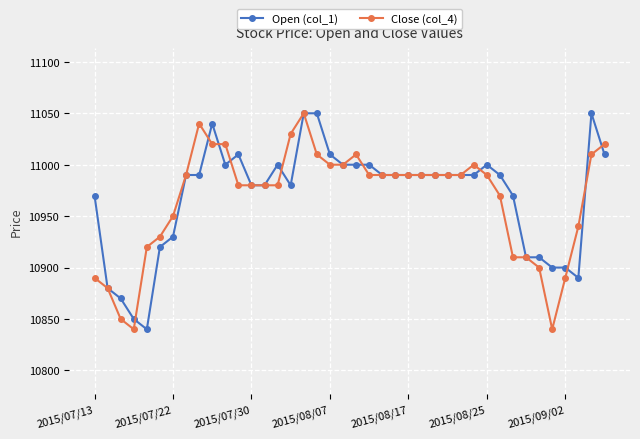

What is the minimum value shown in the chart?

10840